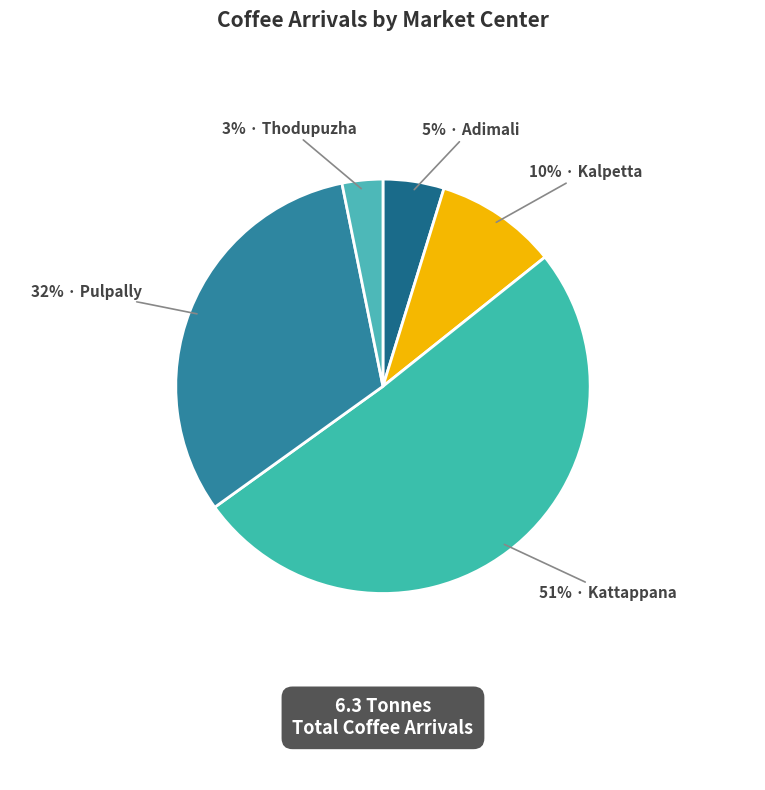

How many slices are in this pie chart?

5